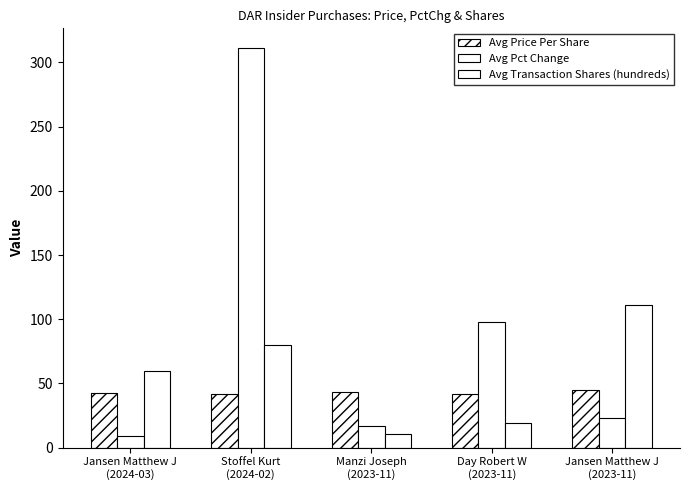

How many bars are there in each group?

3